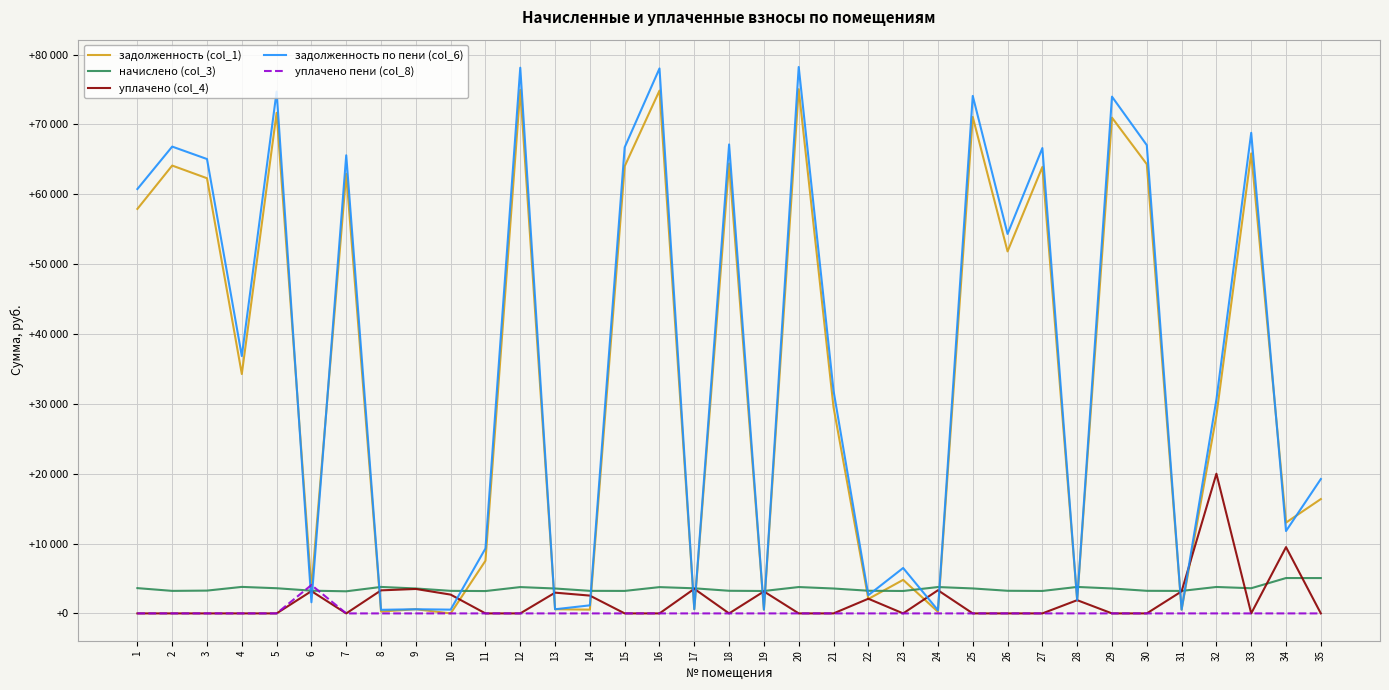

True or false: задолженность по пени (col_6) has more than 2 interior local peaks.

True